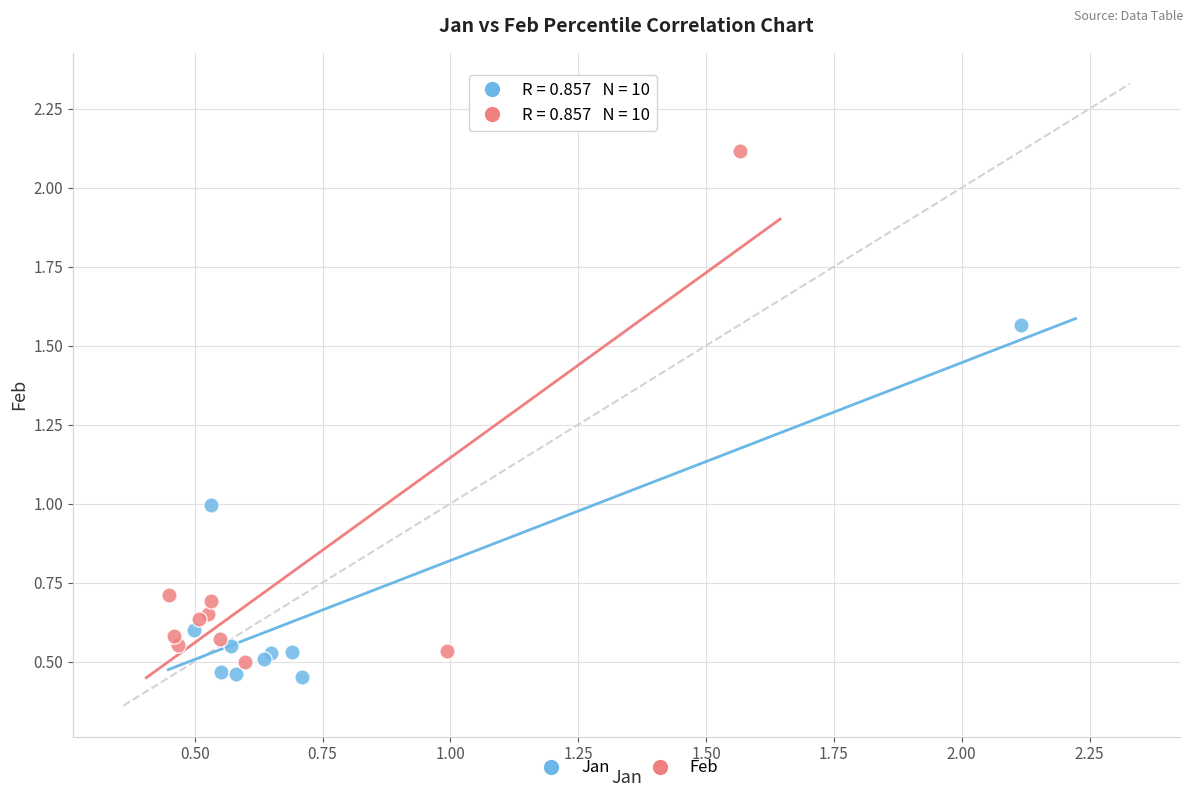

Which series has the widest spread of Y values?

Feb